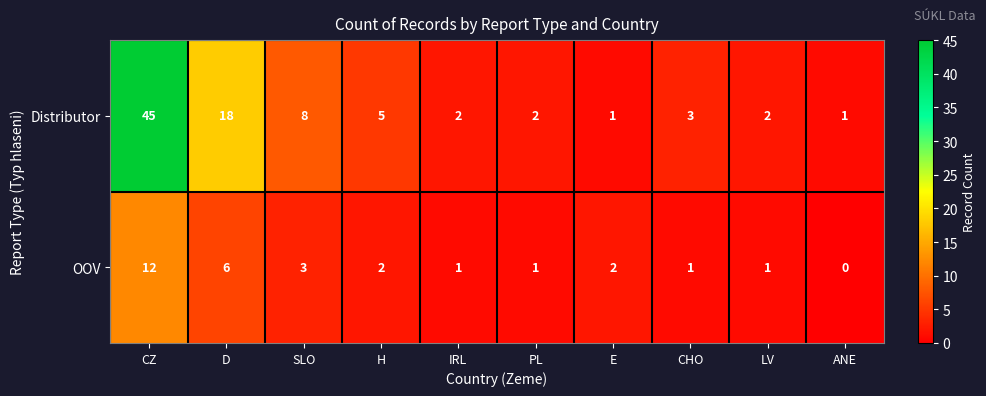

What is the greatest value displayed?

45